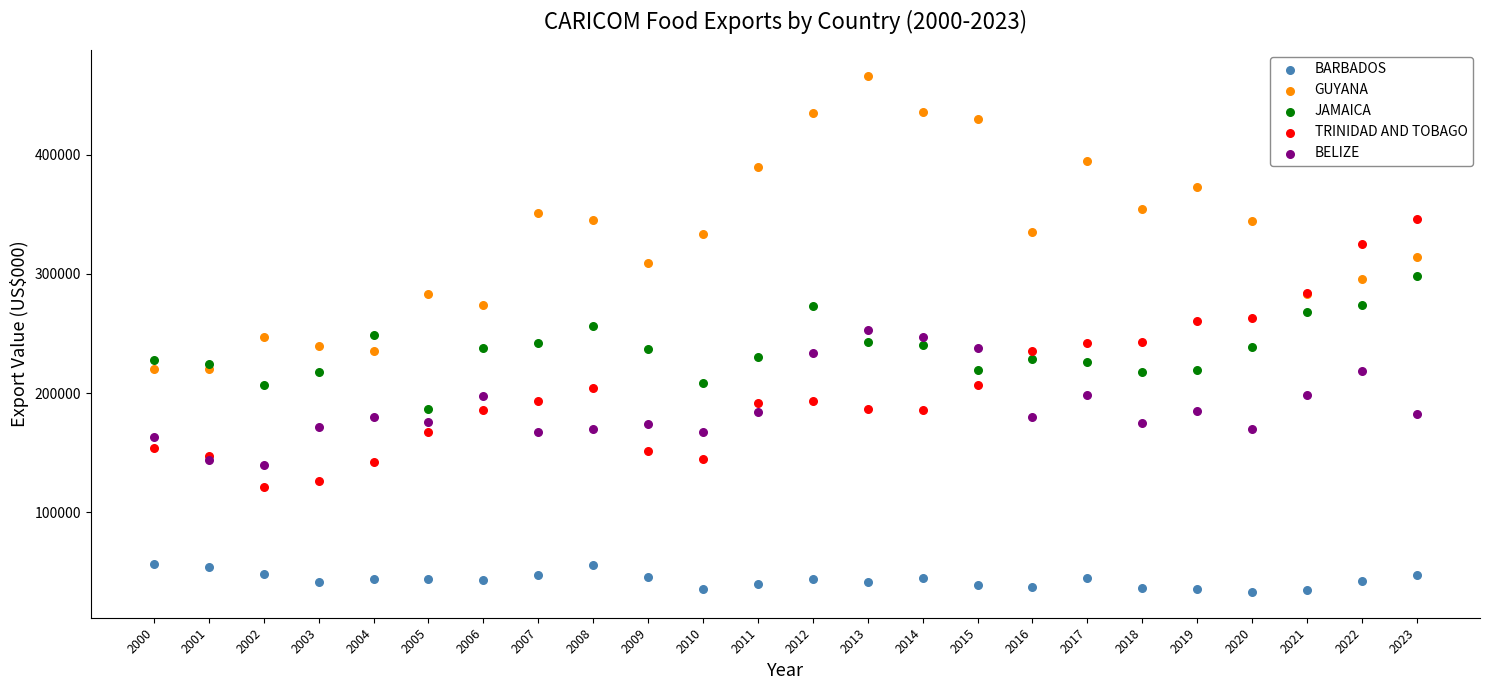

Which series reaches the minimum Y coordinate?

BARBADOS